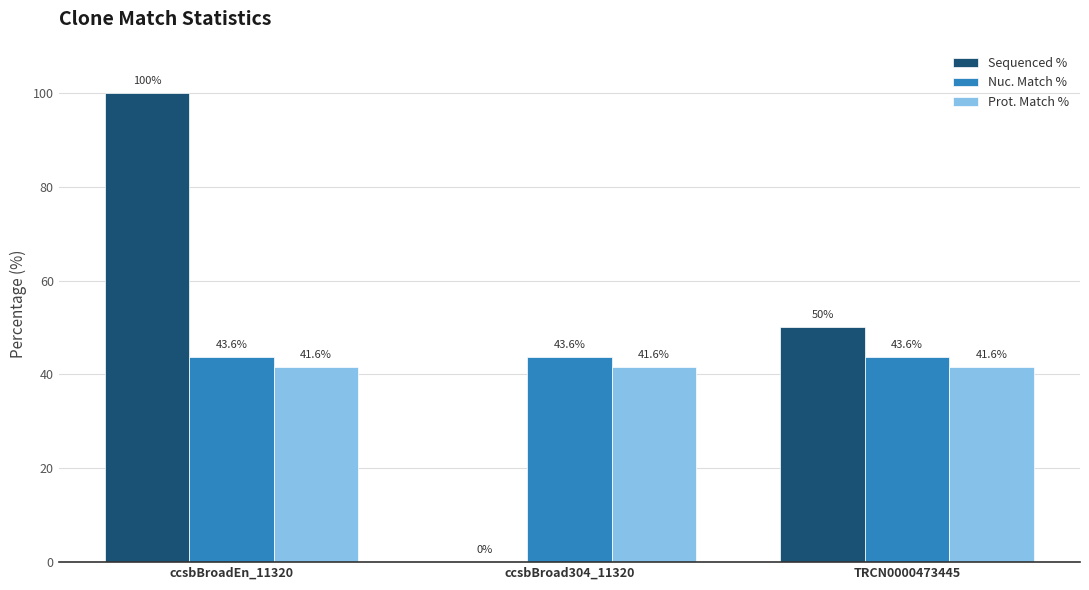

Are the bars horizontal?

No